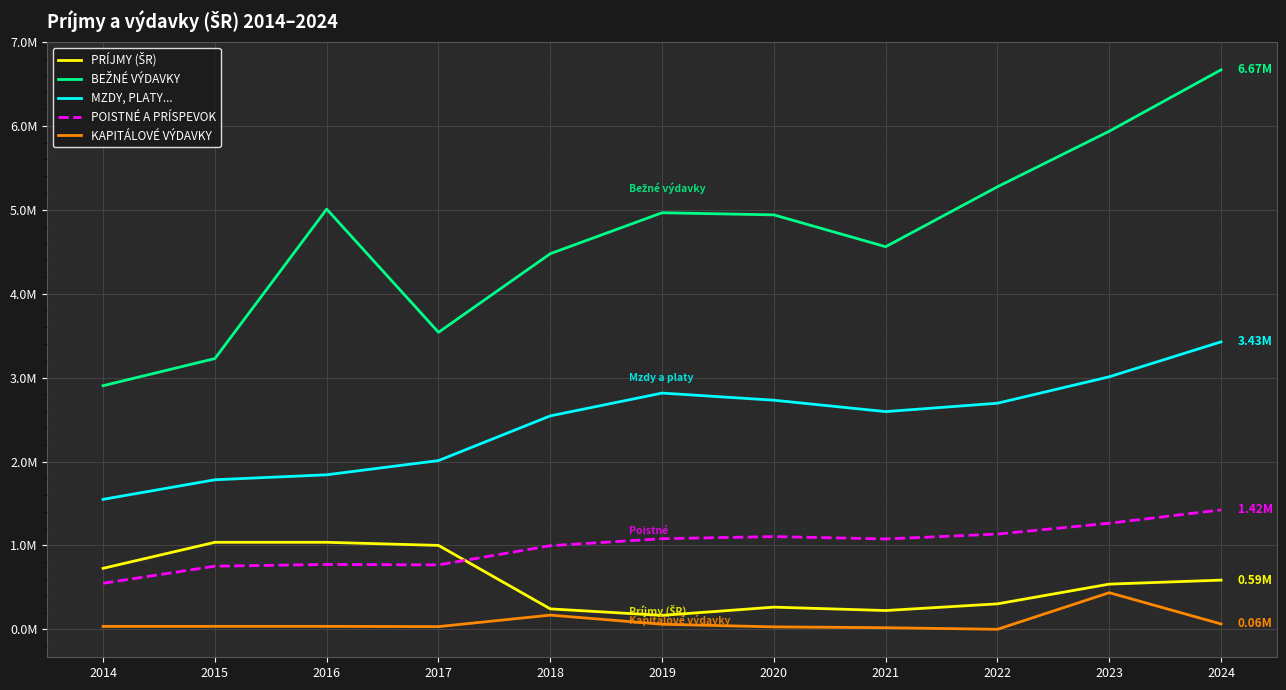

The POISTNÉ A PRÍSPEVOK series shows 1568557.1 at 2018. True or false?

False